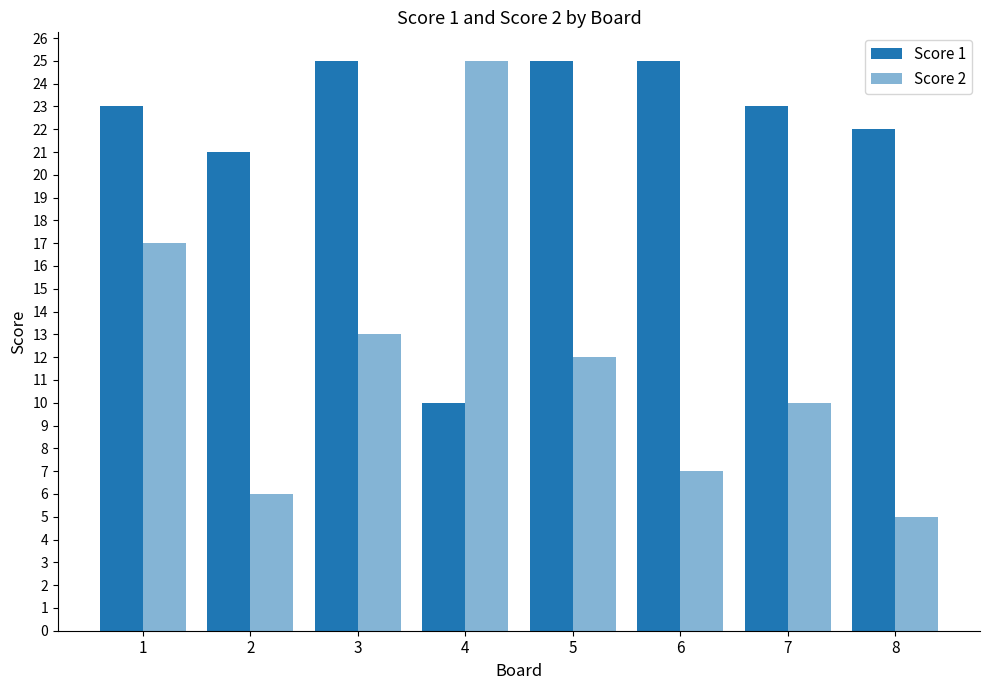

Which category has the lowest value in the Score 2 series?

8